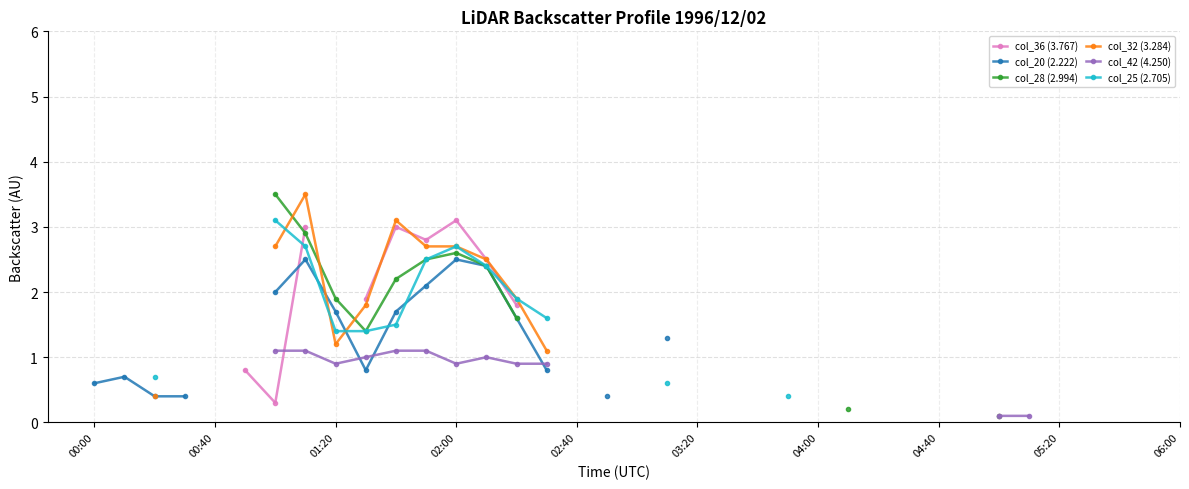

The col_42 (4.250) series shows 1.0 at 13. True or false?

True